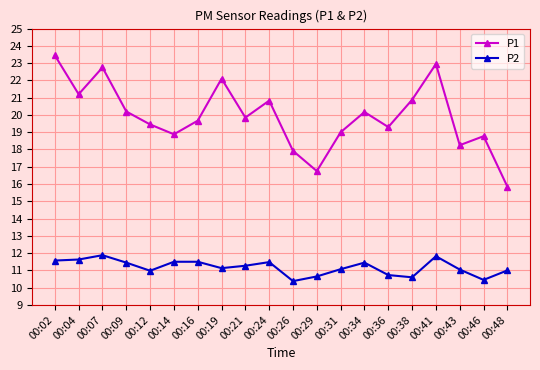

What is the value of the P2 point at the 7th from the left?

11.5